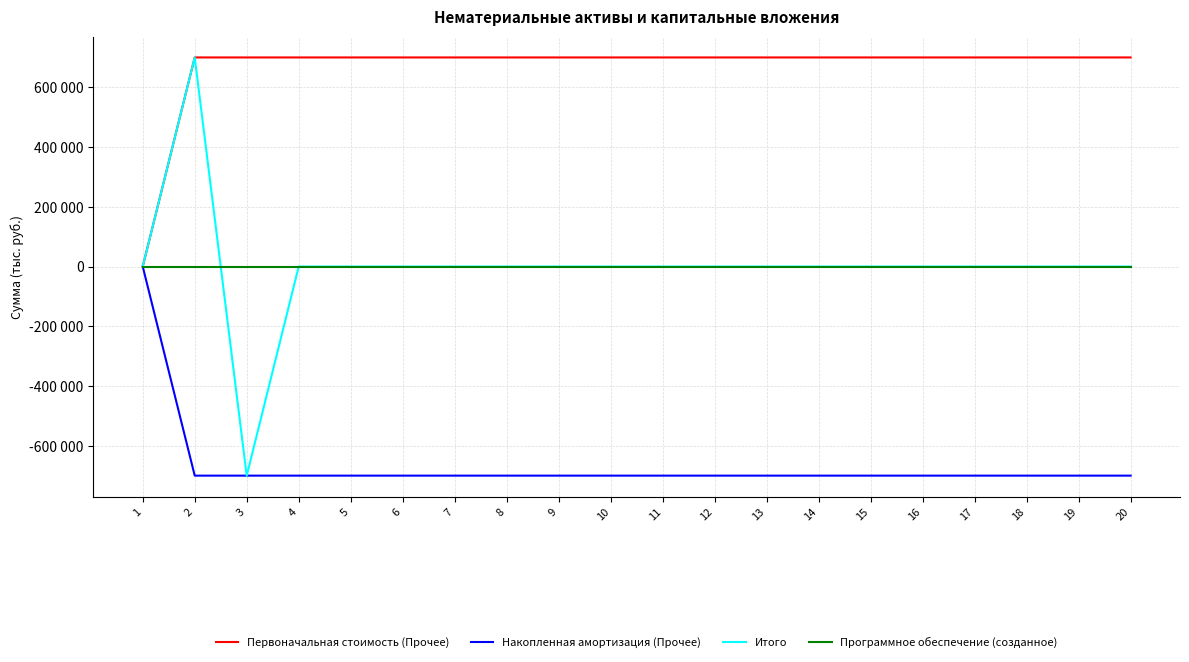

True or false: Накопленная амортизация (Прочее) has more than 2 points higher than both neighbors.

False